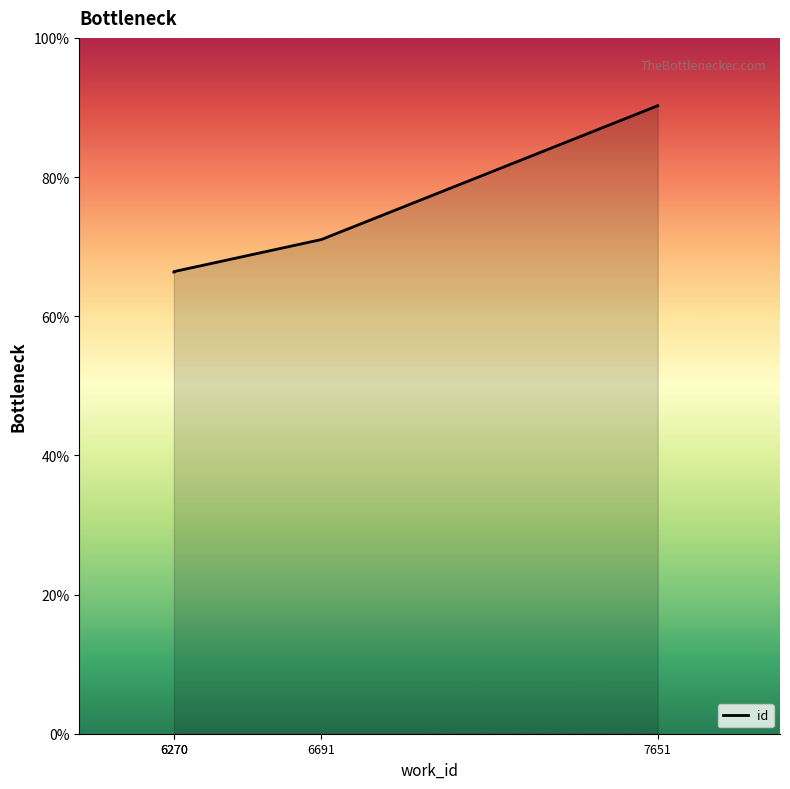

Is it true that the value at 7651 is 147.4?

False